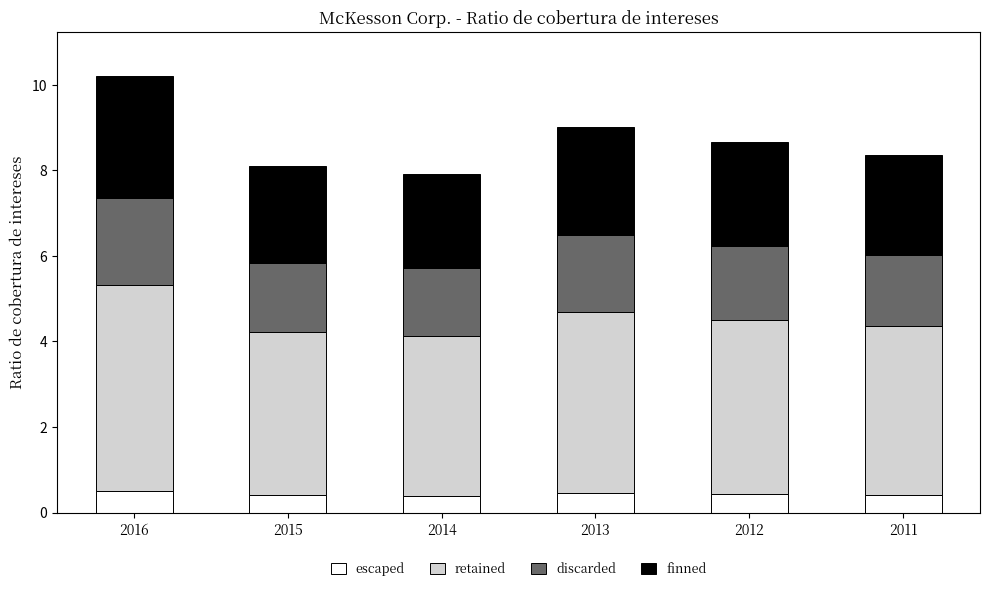

What is the total value across all series at 2011?

8.4